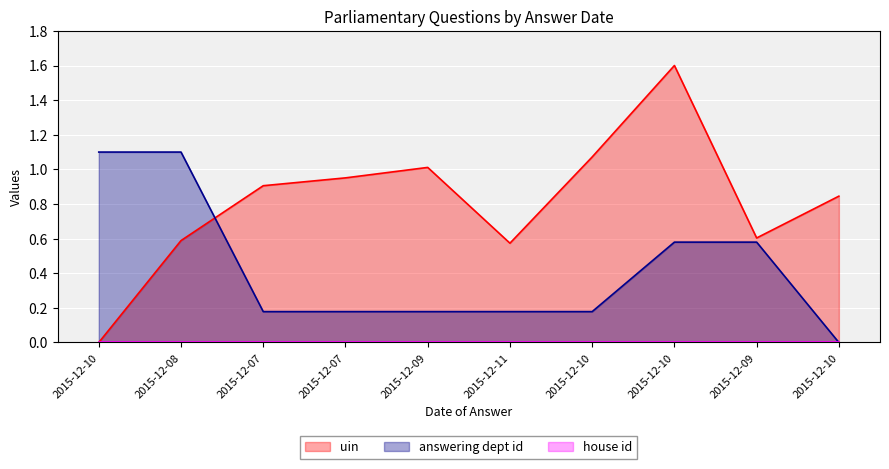

True or false: answering dept id has a value of 0.2 at 2015-12-07.

True